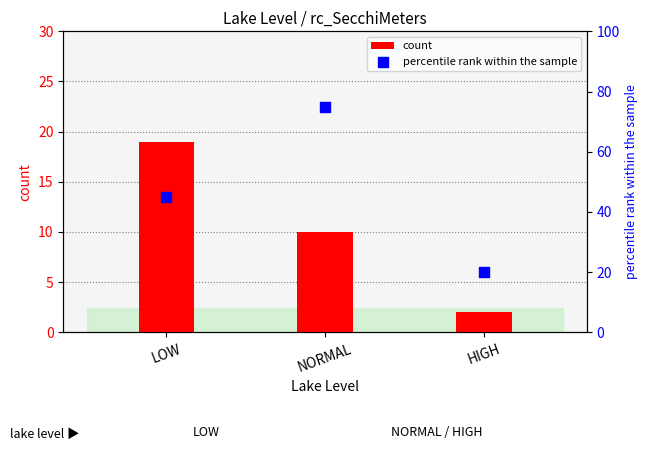

What is the total value across all series at HIGH?

22